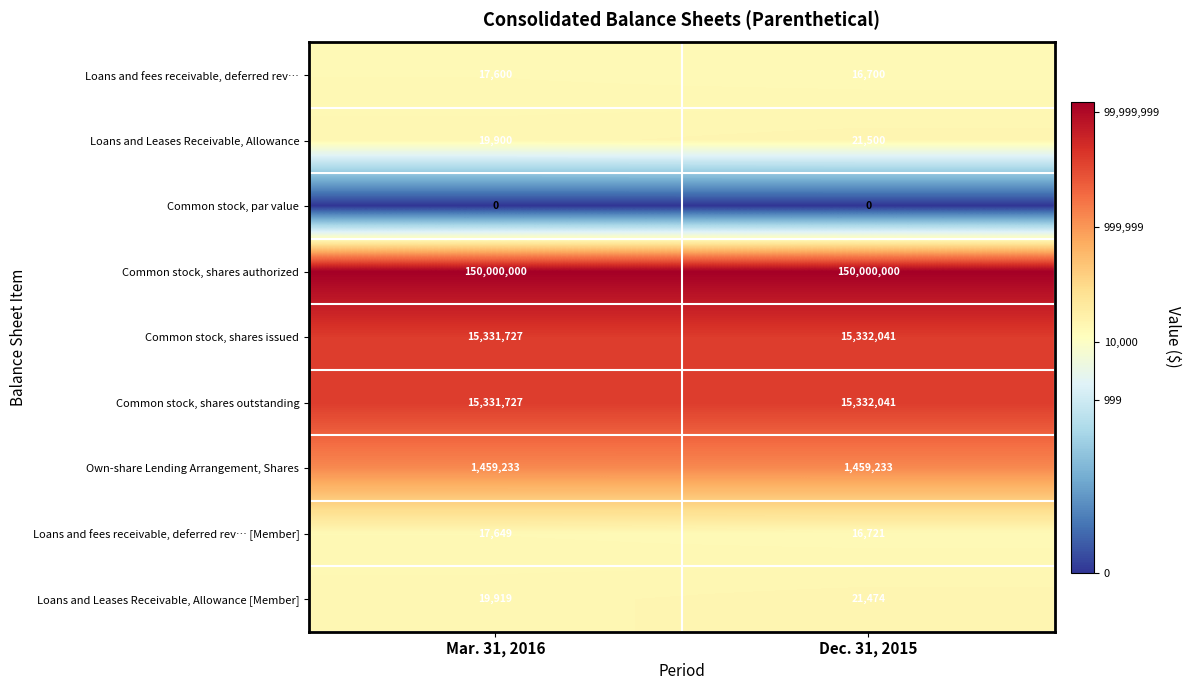

What is the total value across all series at Mar. 31, 2016?

182197755